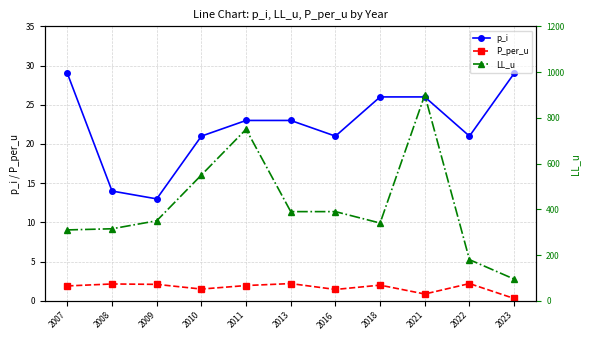

True or false: LL_u and p_i intersect in this chart.

False